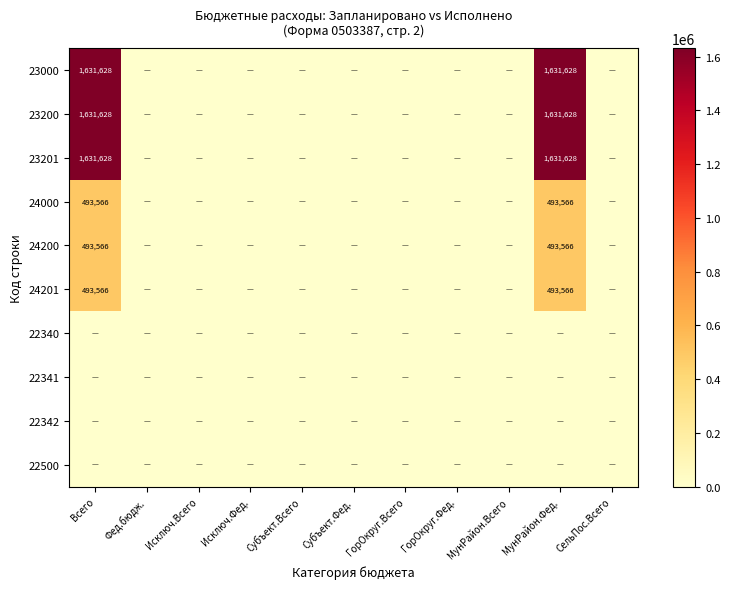

Between ГорОкруг.Всего and Субъект.Всего, which is larger?

ГорОкруг.Всего